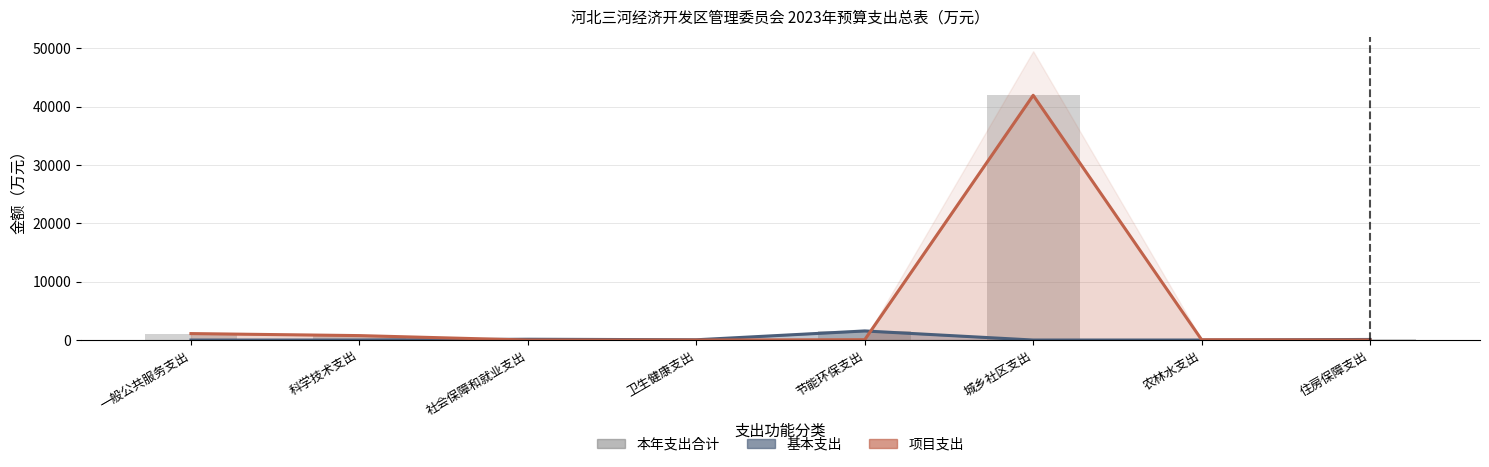

The chart shows a value of 43.8 at 卫生健康支出. True or false?

True